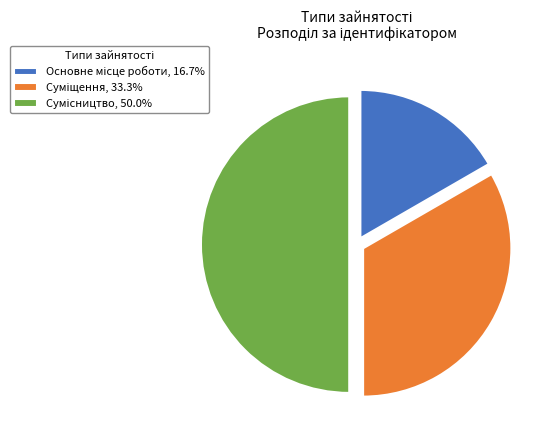

What percentage is the Сумісництво slice, to the nearest percent?

50%